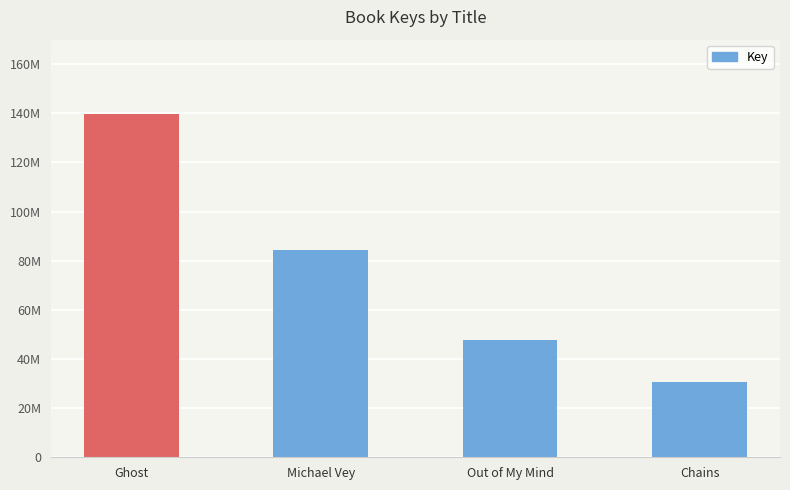

Where does the data first go above 84557788?

Ghost